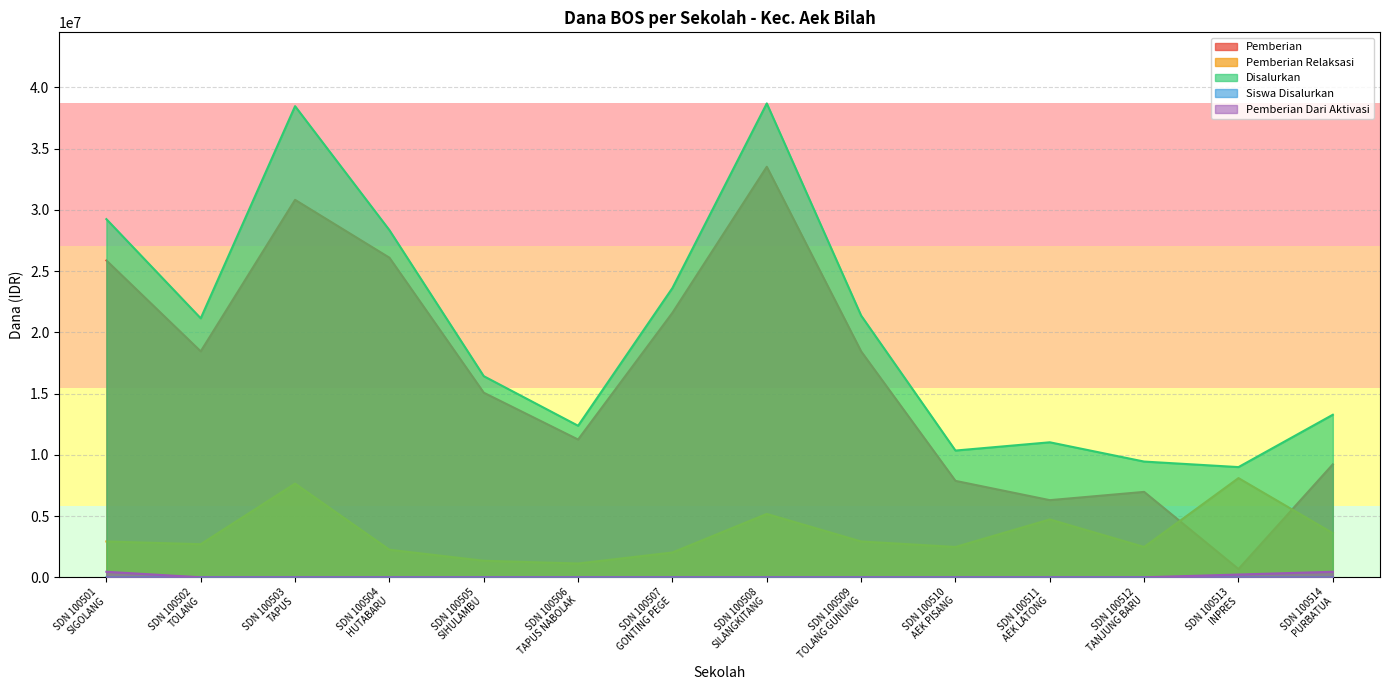

True or false: Pemberian Dari Aktivasi has a value of 0 at SDN 100512
TANJUNG BARU.

True